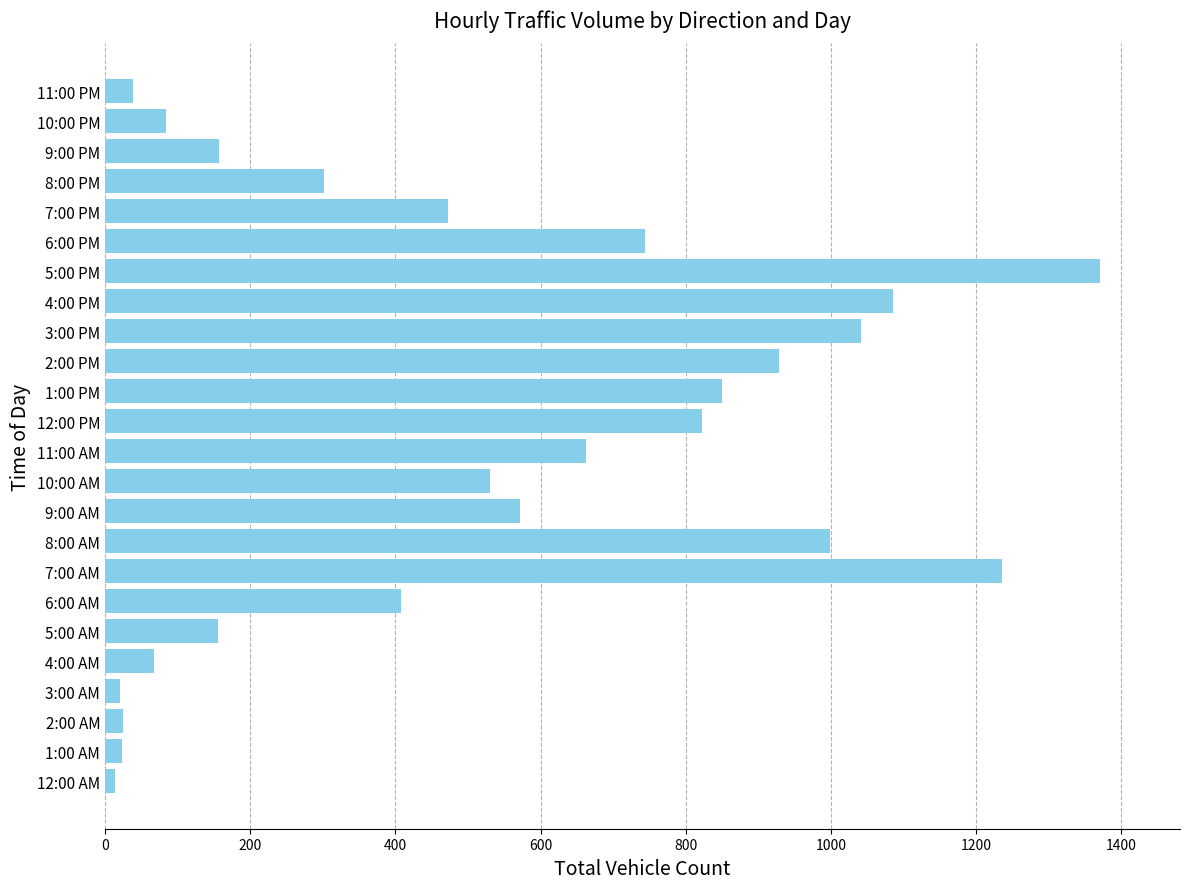

Approximately how many times larger is the value at 5:00 PM compared to 8:00 PM?

4.5